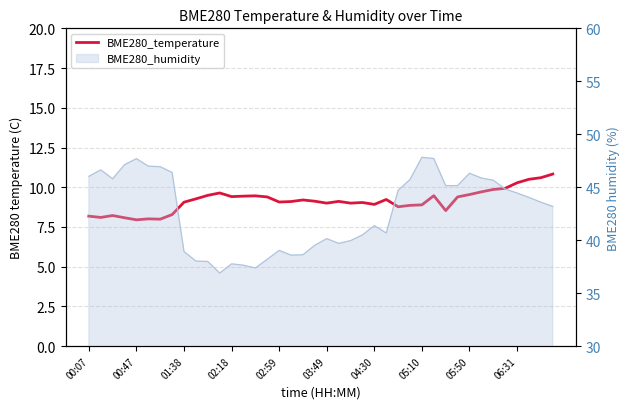

Reading left to right, list all the values displayed in this chart.

8.2	8.1	8.2	8.1	8.0	8.0	8.0	8.3	9.1	9.3	9.5	9.6	9.4	9.4	9.5	9.4	9.1	9.1	9.2	9.1	9.0	9.1	9.0	9.0	8.9	9.2	8.8	8.9	8.9	9.5	8.5	9.4	9.5	9.7	9.9	9.9	10.3	10.5	10.6	10.8